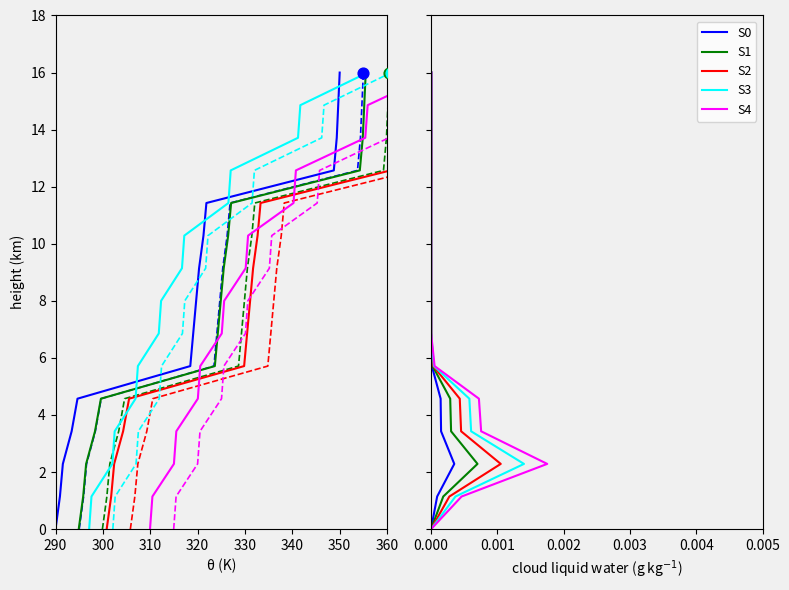

Is the value of S4 at 9 greater than the value of S0 at 290?

Yes